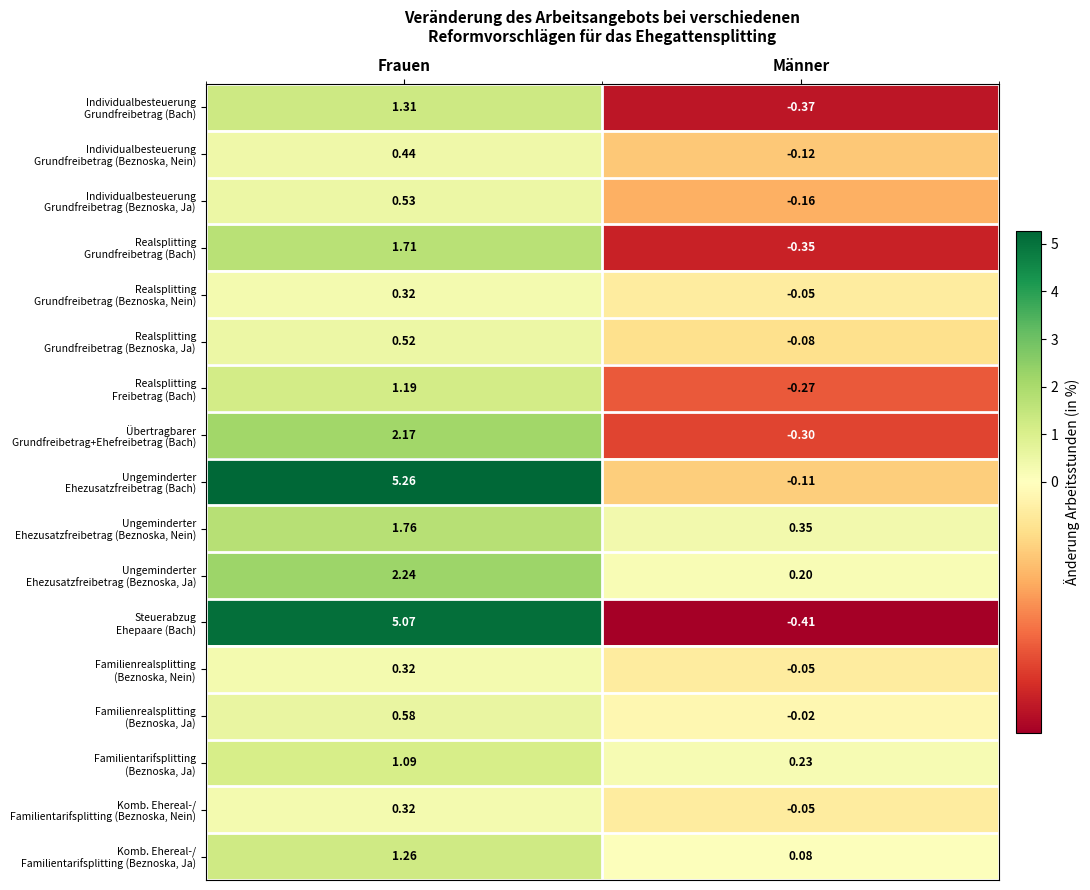

Which has a higher value, Frauen or Männer?

Frauen